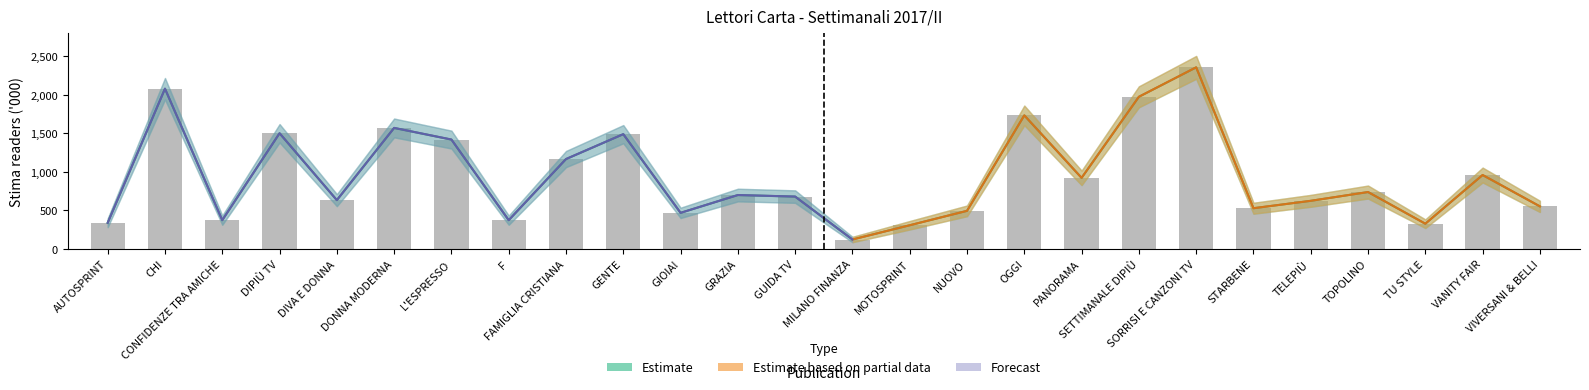

True or false: Stima in 000 (Estimate) has a value of 171 at AUTOSPRINT.

False